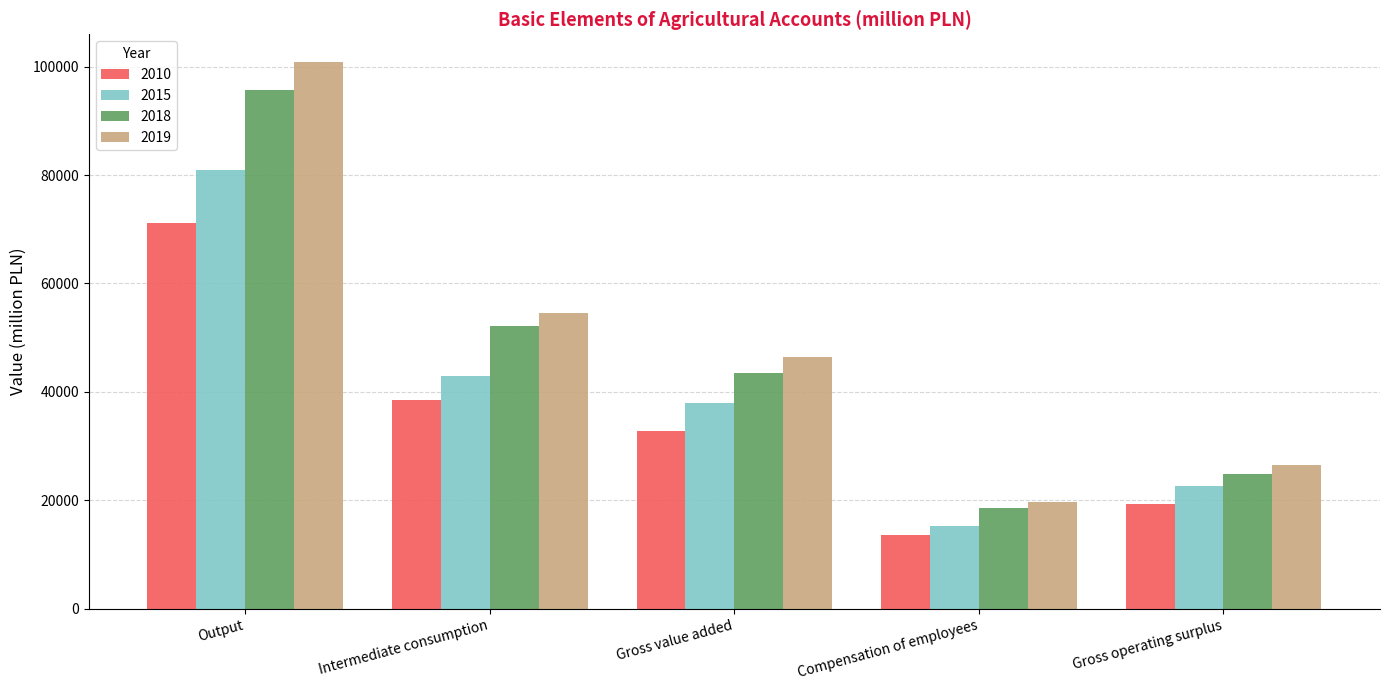

What is the maximum value for 2010?

71220